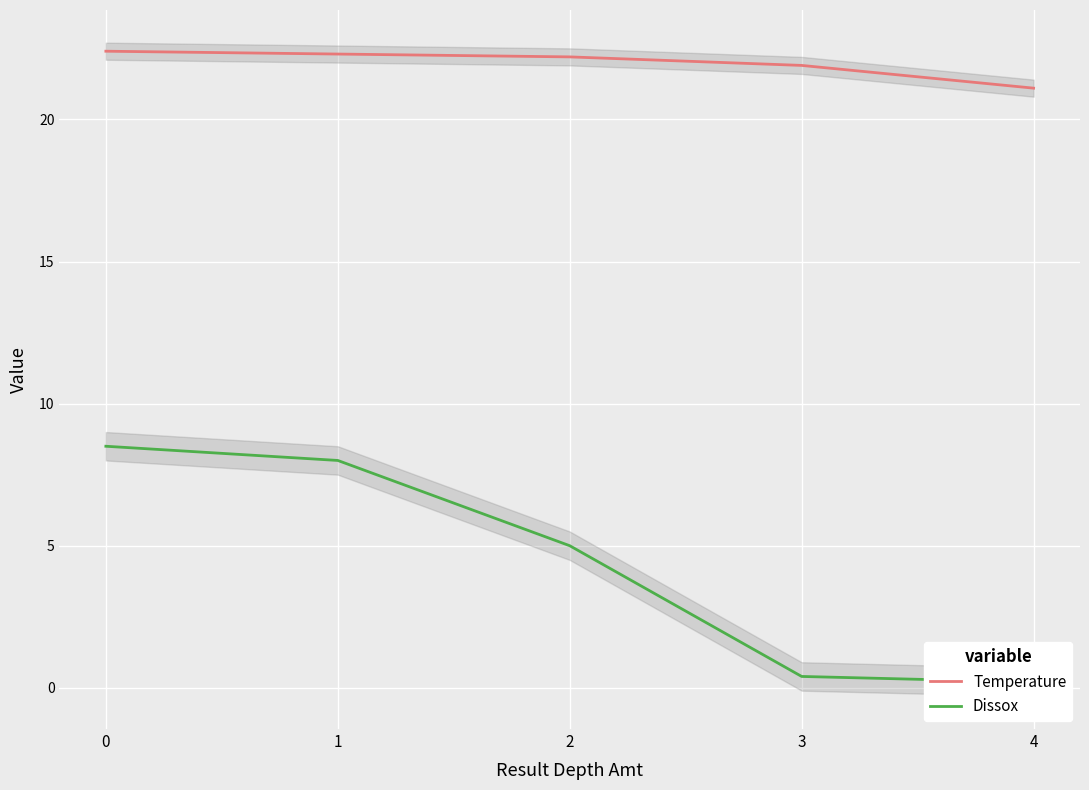

True or false: Dissox and Temperature cross at least once.

False